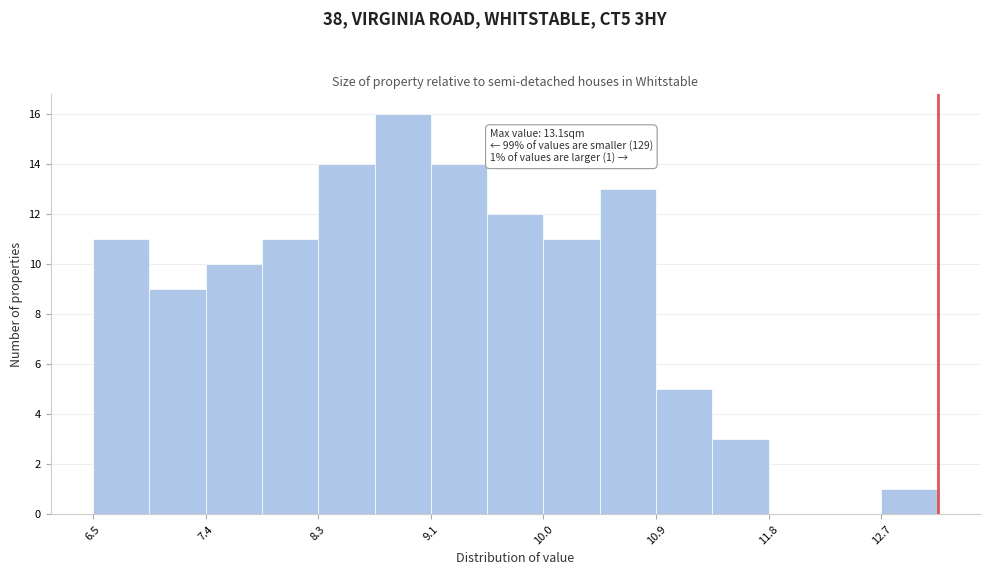

Which range on the x-axis has the tallest bar?

8.70 to 9.14